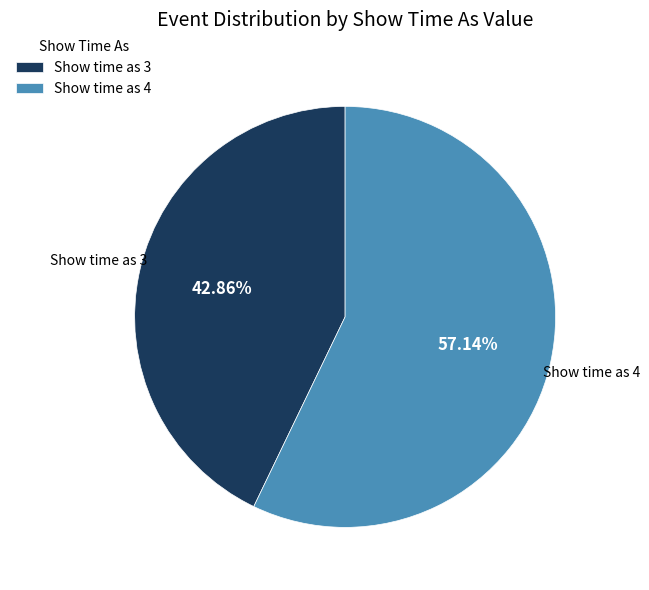

How many segments does this pie chart have?

2